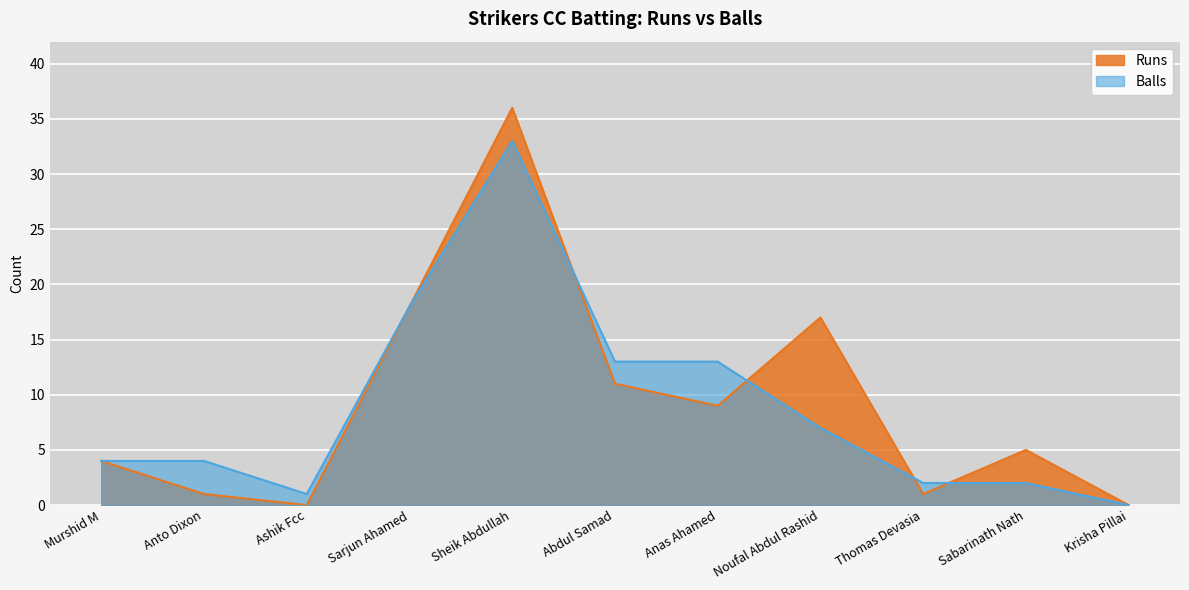

At which category does the chart reach its peak across all series?

Sheik Abdullah